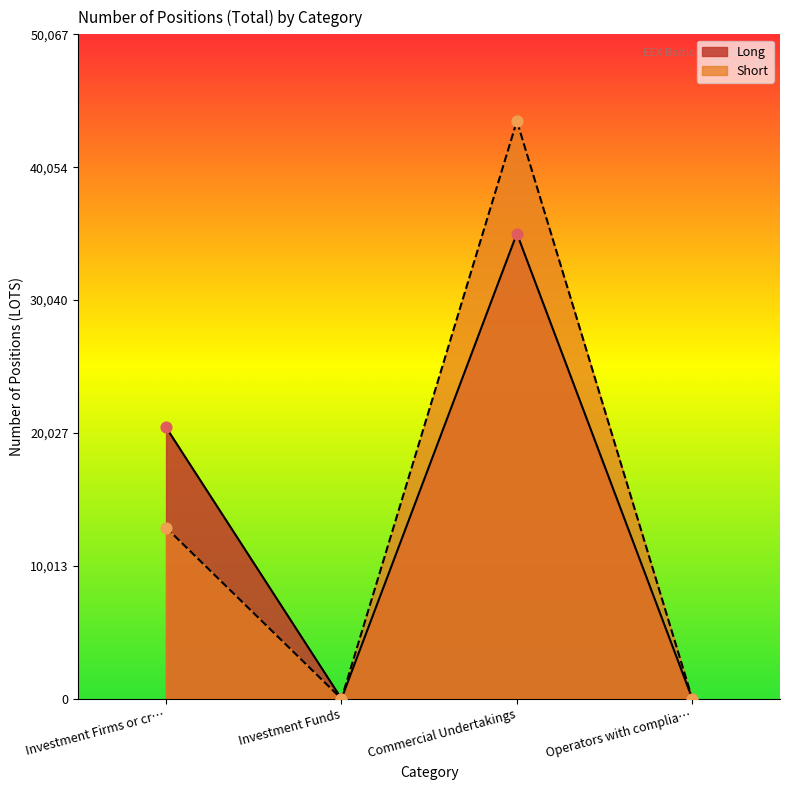

Is the value of Long at Operators with complia… greater than the value of Short at Investment Firms or cr…?

No